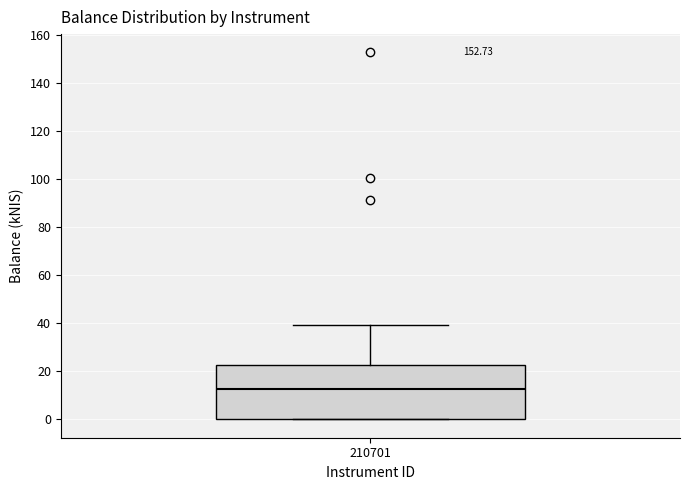

Read this box plot against the y-axis: the position of the median line, the range covered by the box, and the ends of both whiskers. The values are not printed on the chart, so give them approximately, as read against the axis.

median 12, box 0 to 22, whiskers 0 to 40